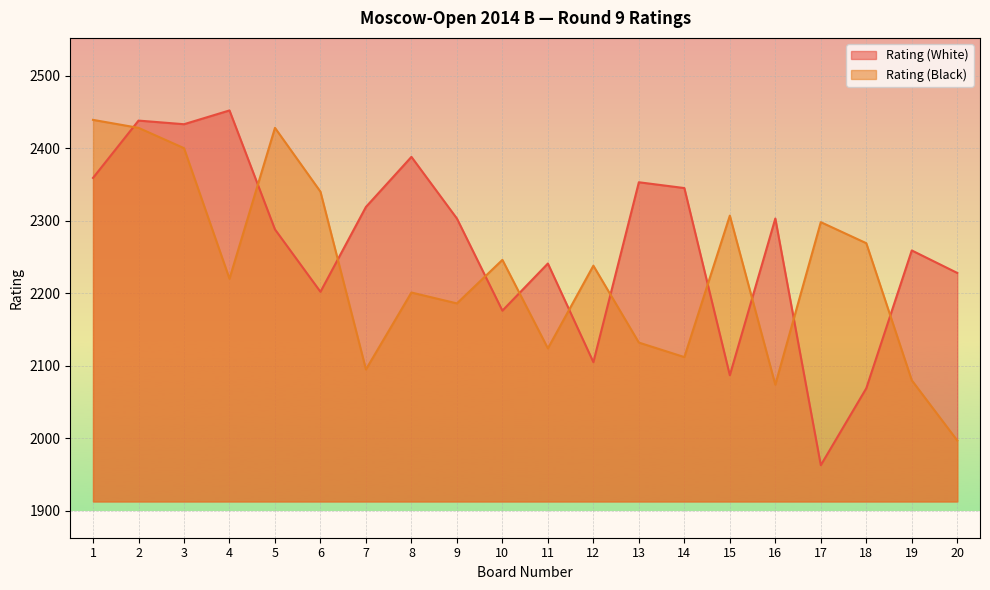

Reading right to left, transcribe all the data shown in this chart.

Rating (White): 2228	2259	2069	1963	2303	2087	2345	2353	2105	2241	2176	2303	2388	2319	2202	2288	2452	2433	2438	2359
Rating (Black): 1997	2080	2269	2298	2074	2307	2112	2132	2238	2124	2246	2186	2201	2095	2340	2428	2220	2400	2428	2439